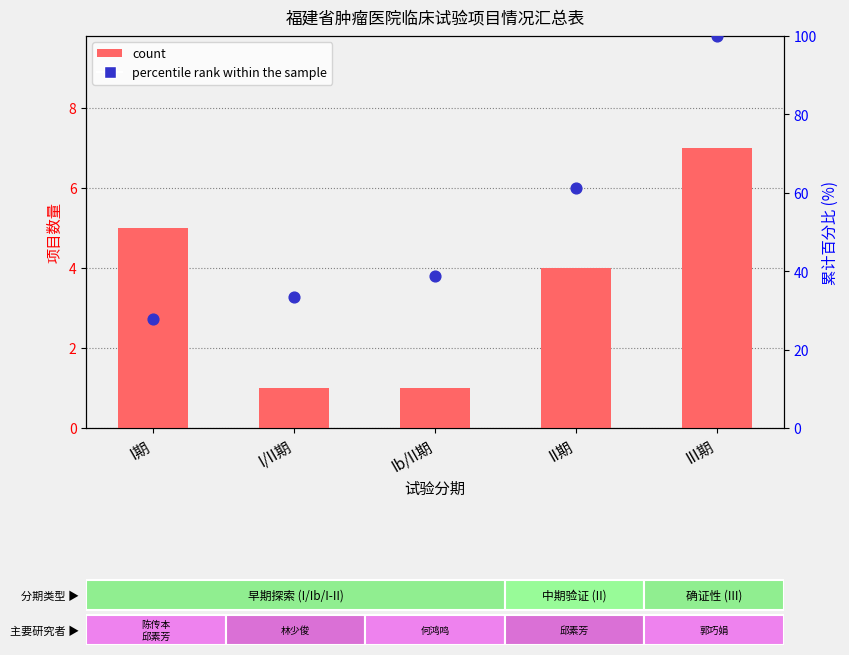

Which series has the widest spread of Y values?

percentile rank within the sample